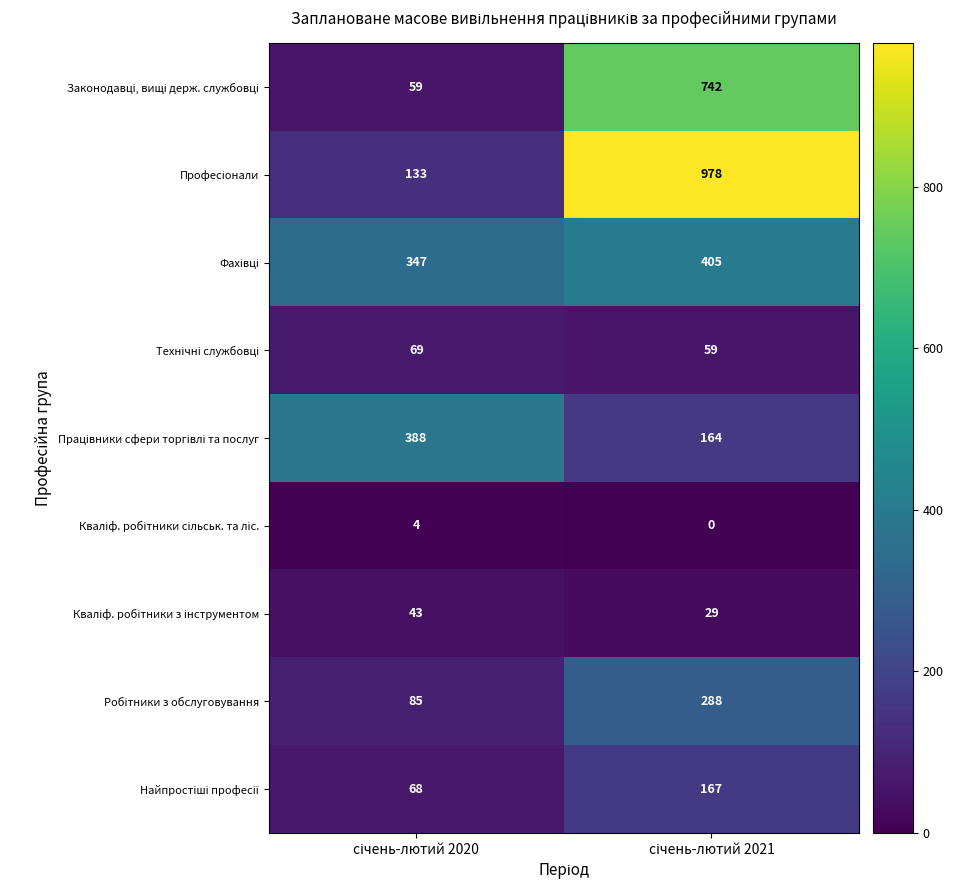

What is the maximum value shown in the chart?

978